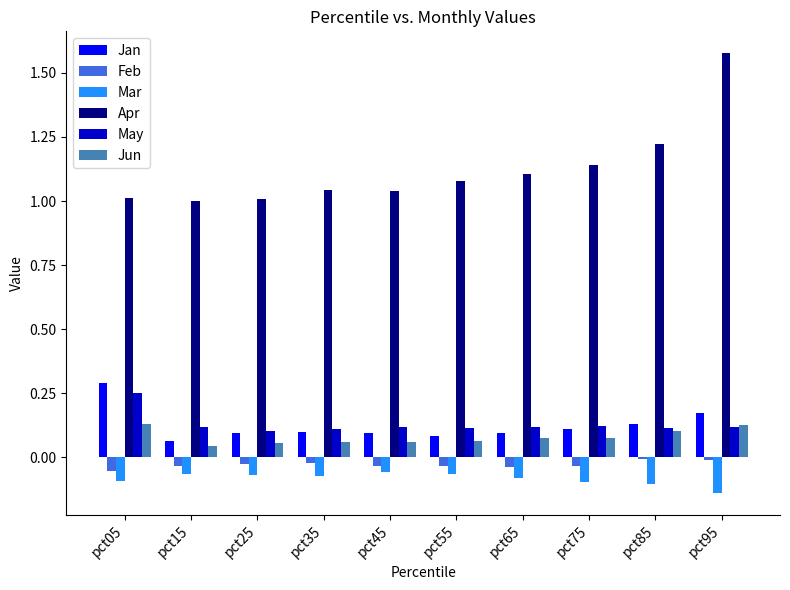

At which category does the chart reach its peak across all series?

pct95